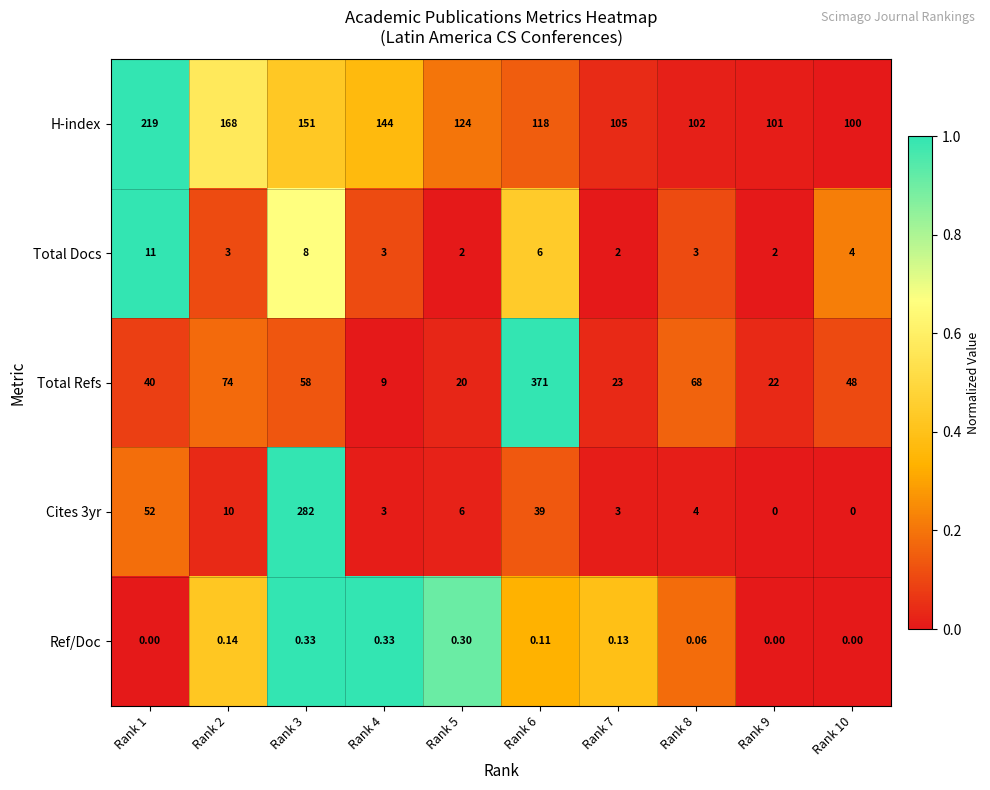

Rank the series at Rank 6 from lowest to highest value.

Ref/Doc, Total Docs, Cites 3yr, H-index, Total Refs